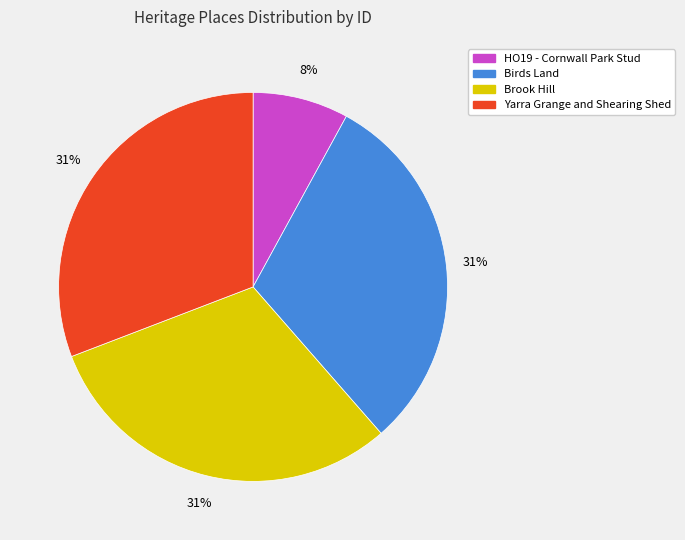

To the nearest percent, what is the combined percentage of Yarra Grange and Shearing Shed and HO19 - Cornwall Park Stud?

39%